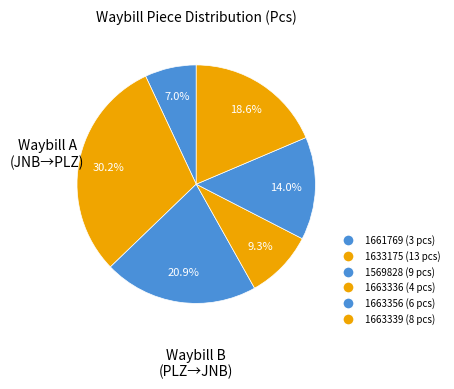

Count the number of slices in the pie.

6